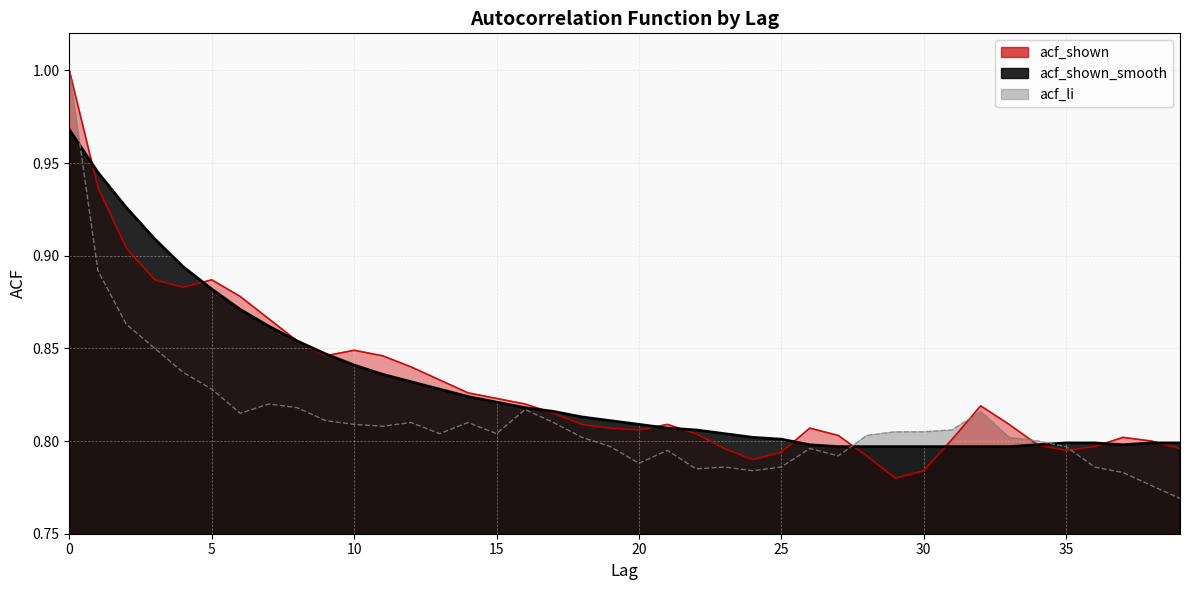

What is the difference between the acf_shown_smooth values at 4 and 27?

0.1